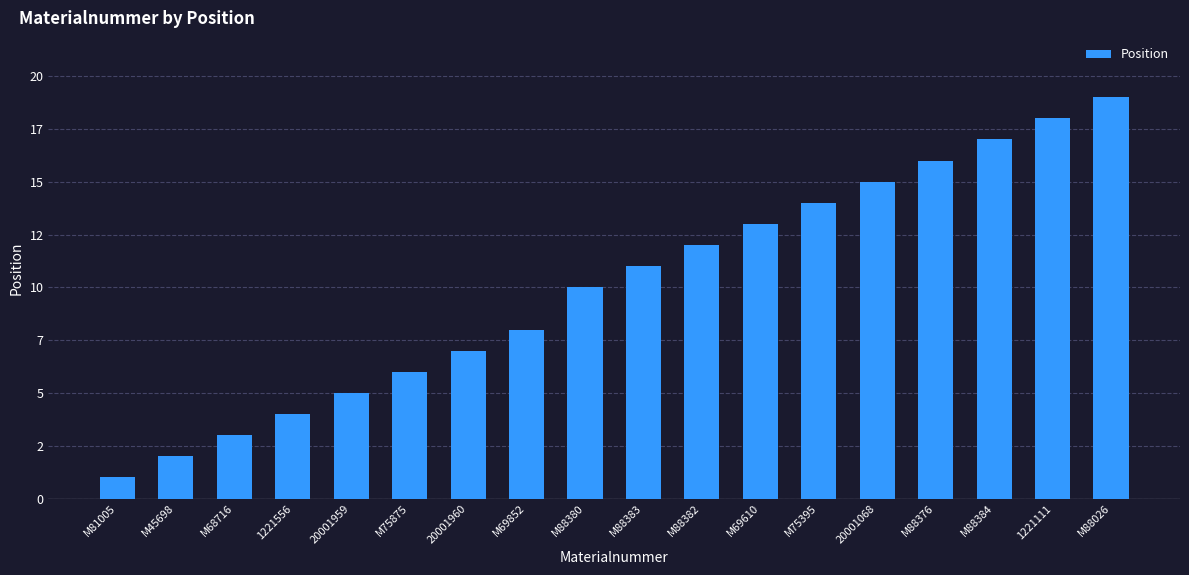

Rank the categories by value from lowest to highest.

M81005, M45698, M68716, 1221556, 20001959, M75875, 20001960, M69852, M88380, M88383, M88382, M69610, M75395, 20001068, M88376, M88384, 1221111, M88026